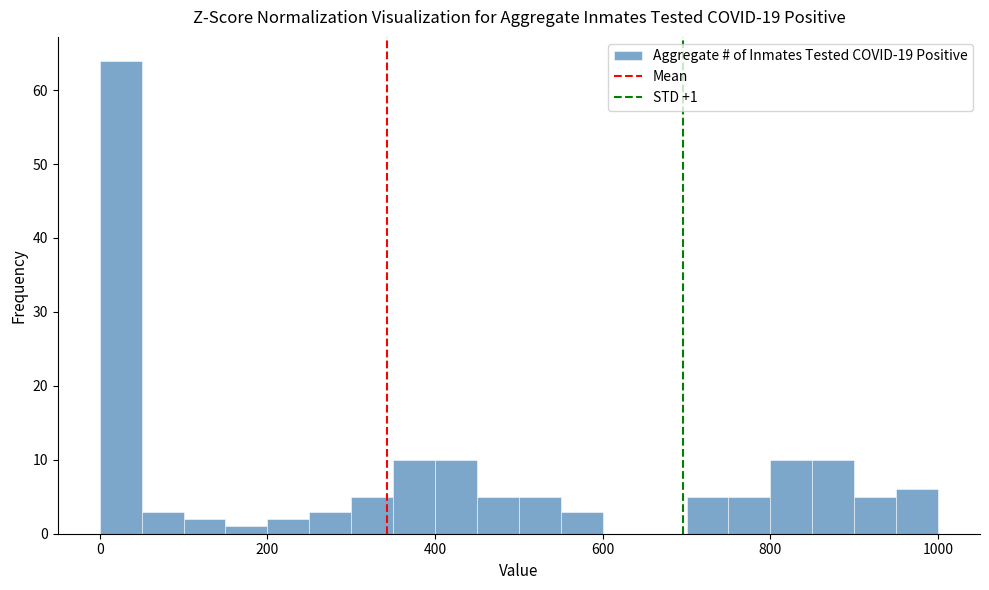

Read against the x-axis, roughly where is the centre of the tallest bar?

20